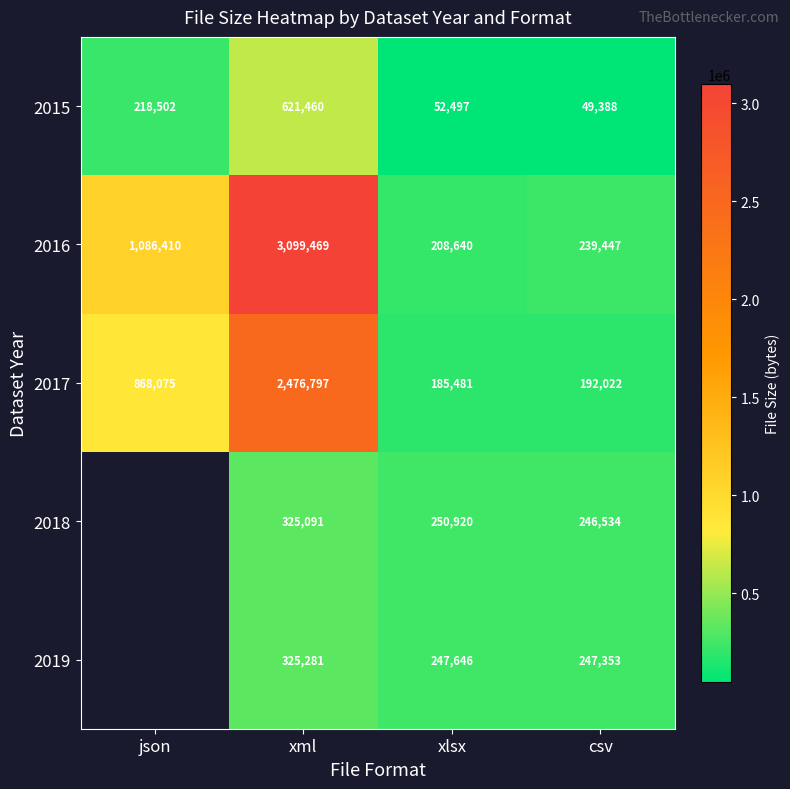

True or false: 2018 has a value of 362911.1 at xlsx.

False